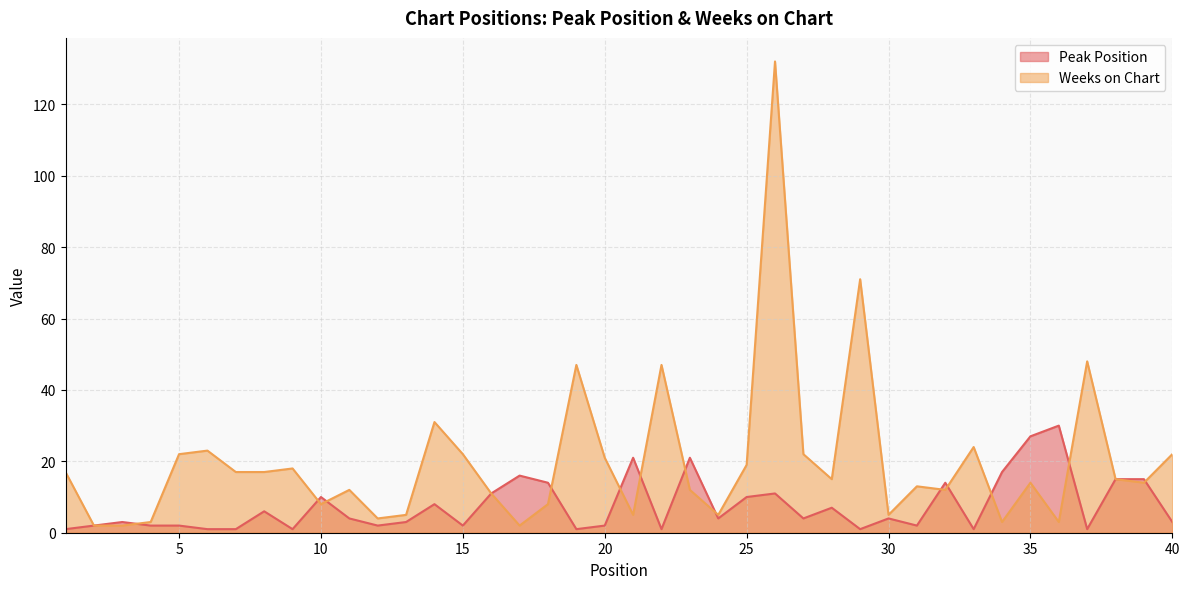

In Weeks on Chart, how many points are higher than both neighbors (excluding endpoints)?

12